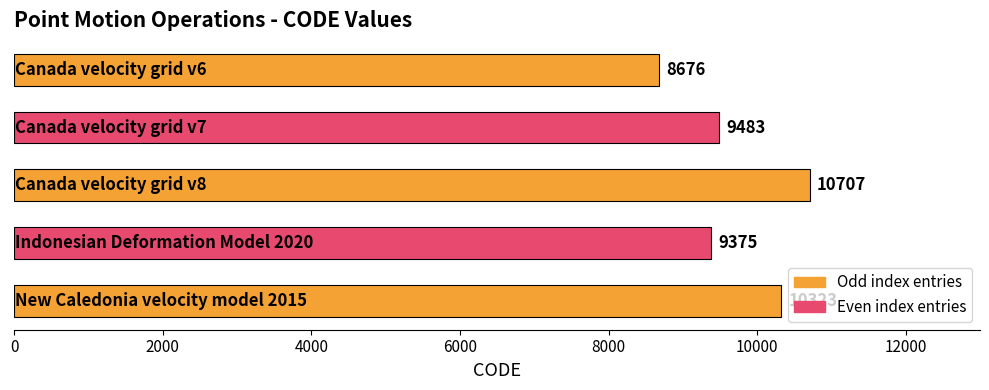

How many data points does each series have?

5